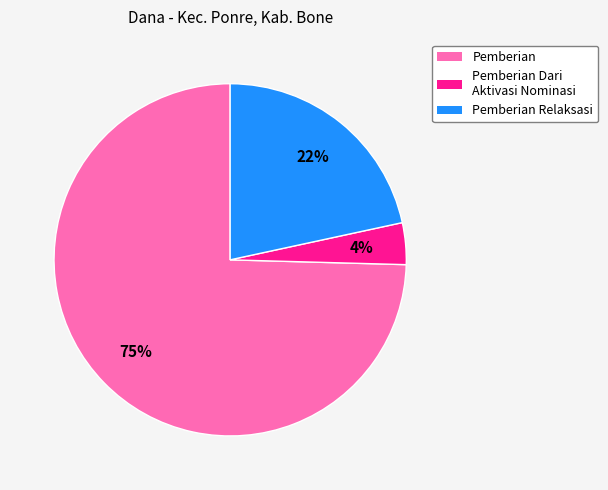

Rank the categories by value from highest to lowest.

Pemberian, Pemberian Relaksasi, Pemberian Dari Aktivasi Nominasi